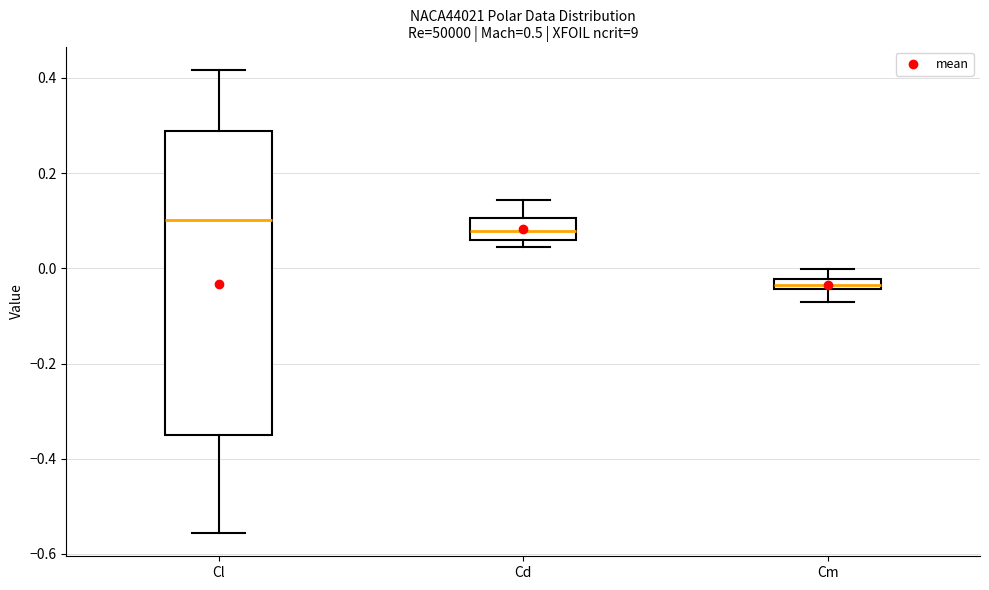

Where is the upper edge of the box for Cm on the y-axis? The values are not printed on the chart, so give them approximately, as read against the axis.

-0.02